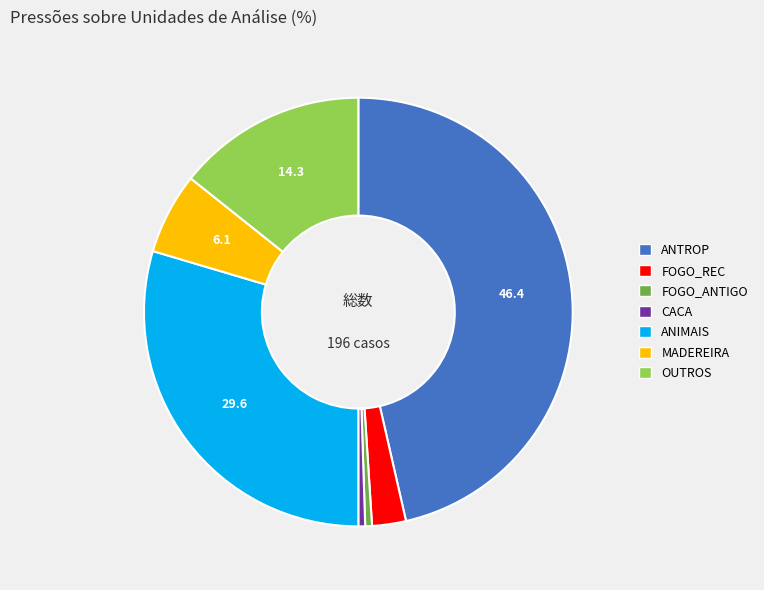

Is there a majority slice in this chart?

No